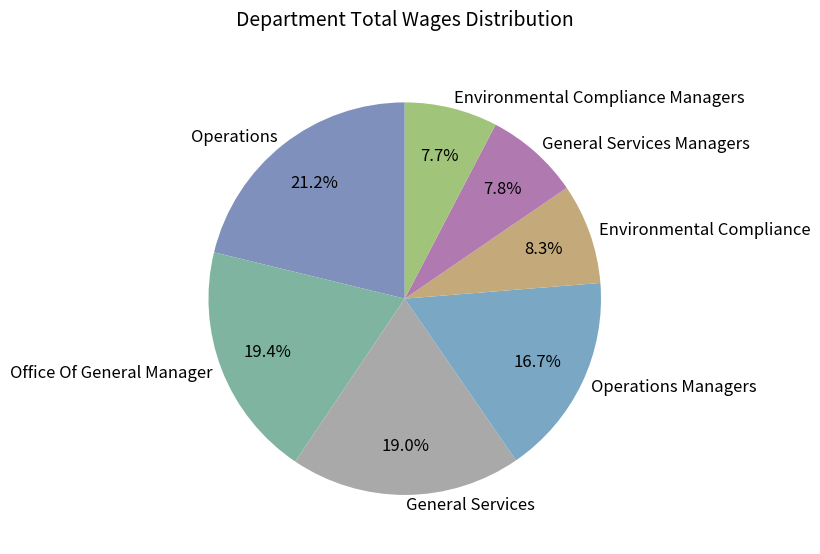

To the nearest percent, what percentage of the pie is General Services?

19%